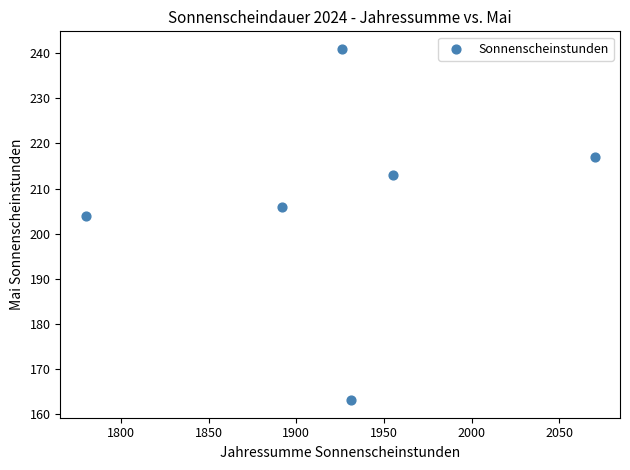

What is the range of Y values (max minus min)?

78